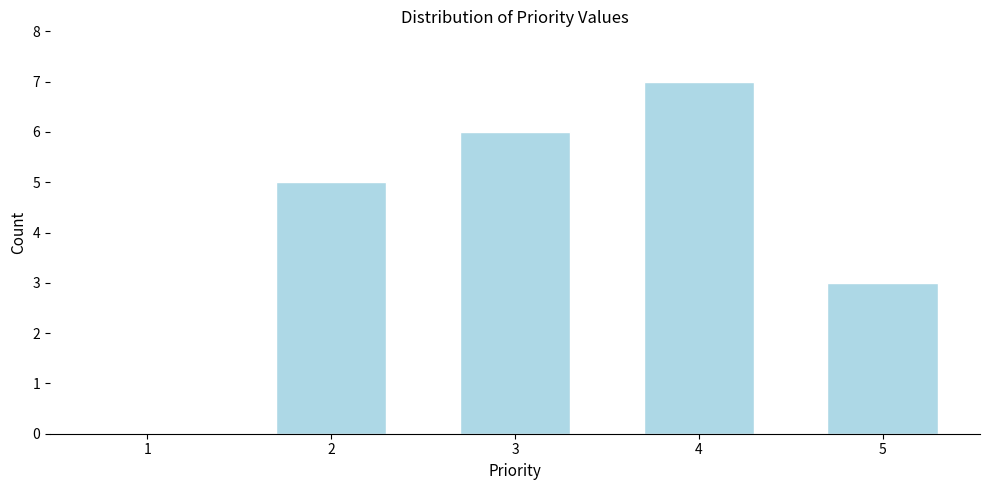

Over which range of the x-axis is the bar tallest?

3.5 to 4.5